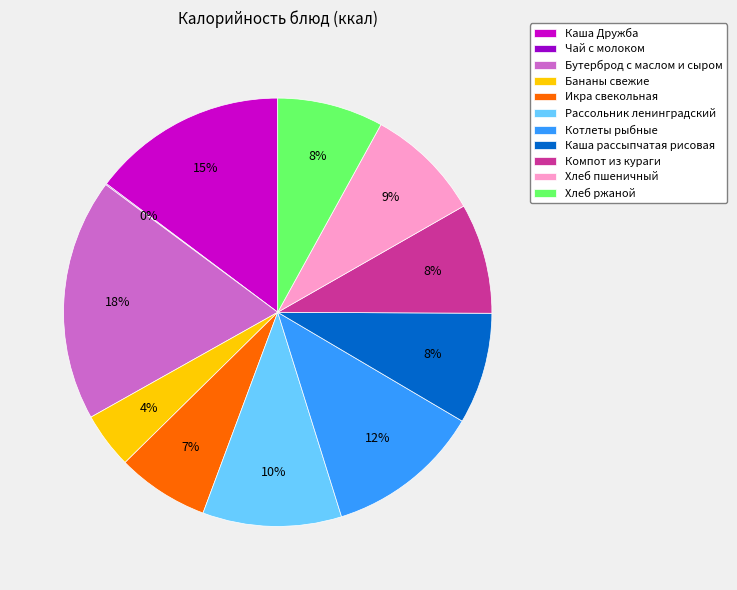

To the nearest percent, what is the average slice percentage?

9%